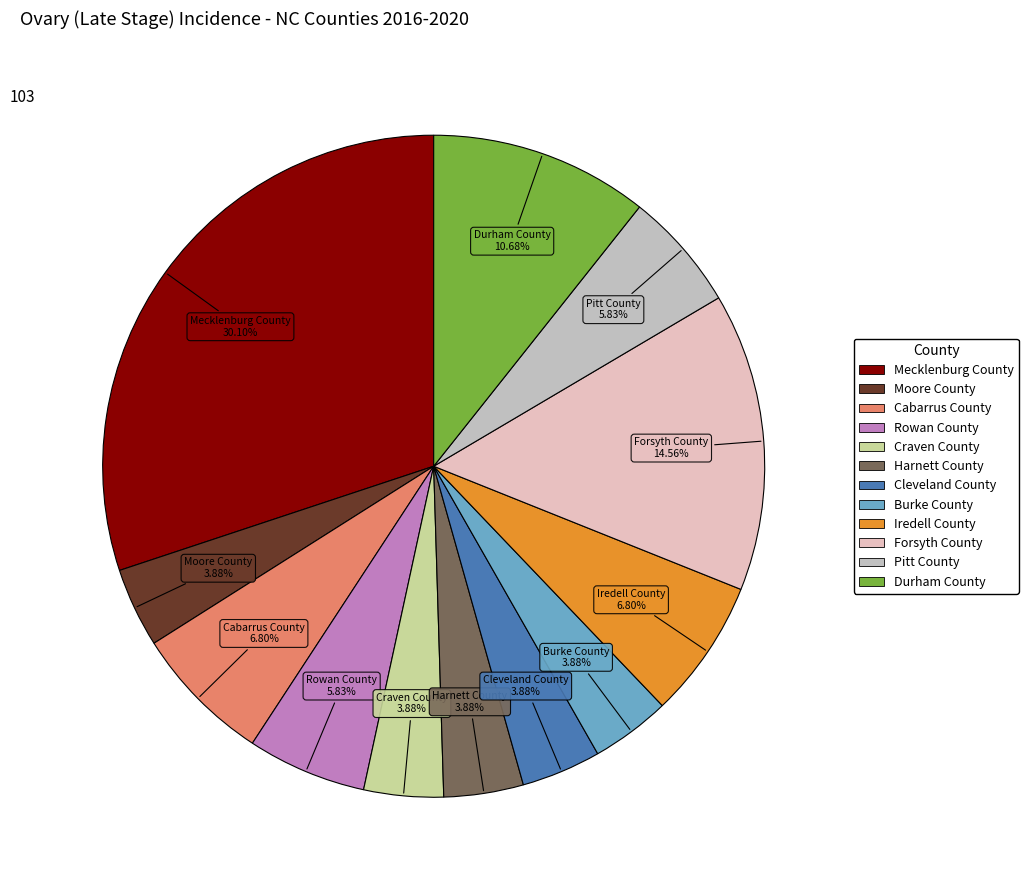

How many segments does this pie chart have?

12